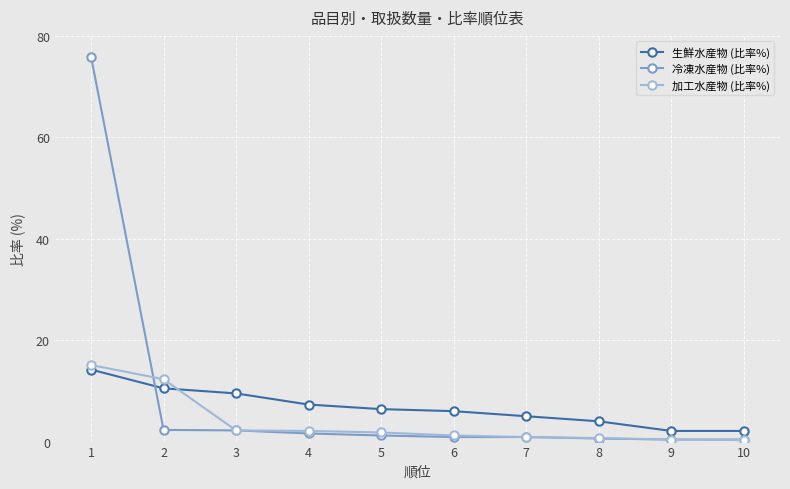

What is the sum of the 加工水産物 (比率%) values at 7 and 5?

2.7